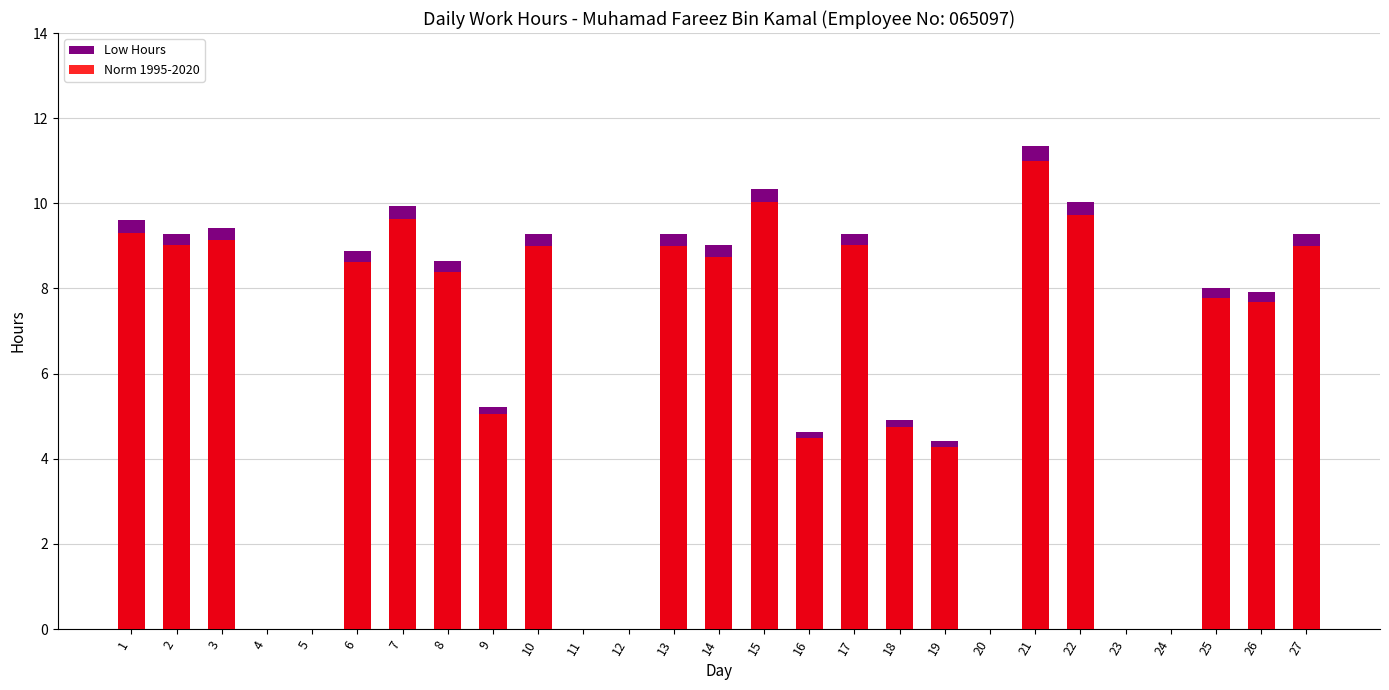

What value does the Low Hours series have at 2?

9.3